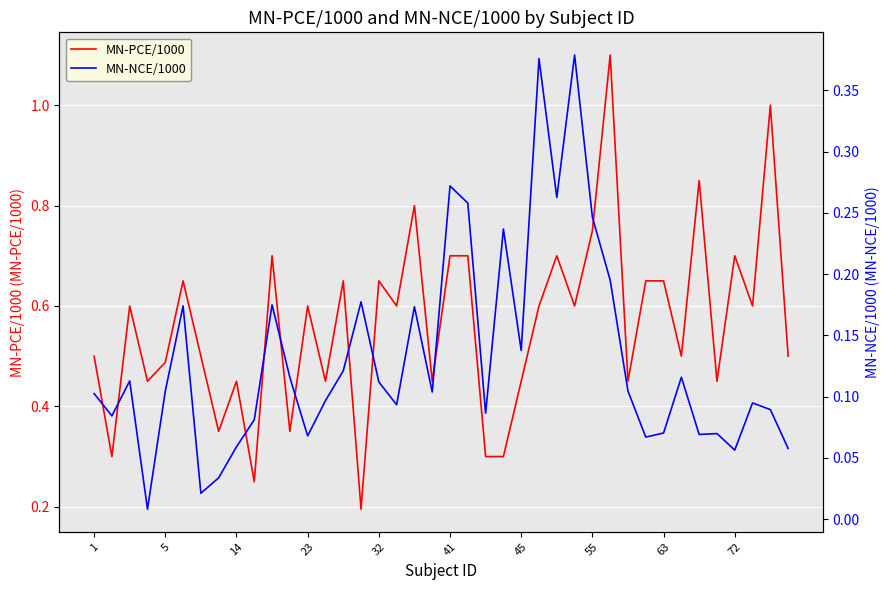

The MN-PCE/1000 series shows 0.2 at 45. True or false?

False